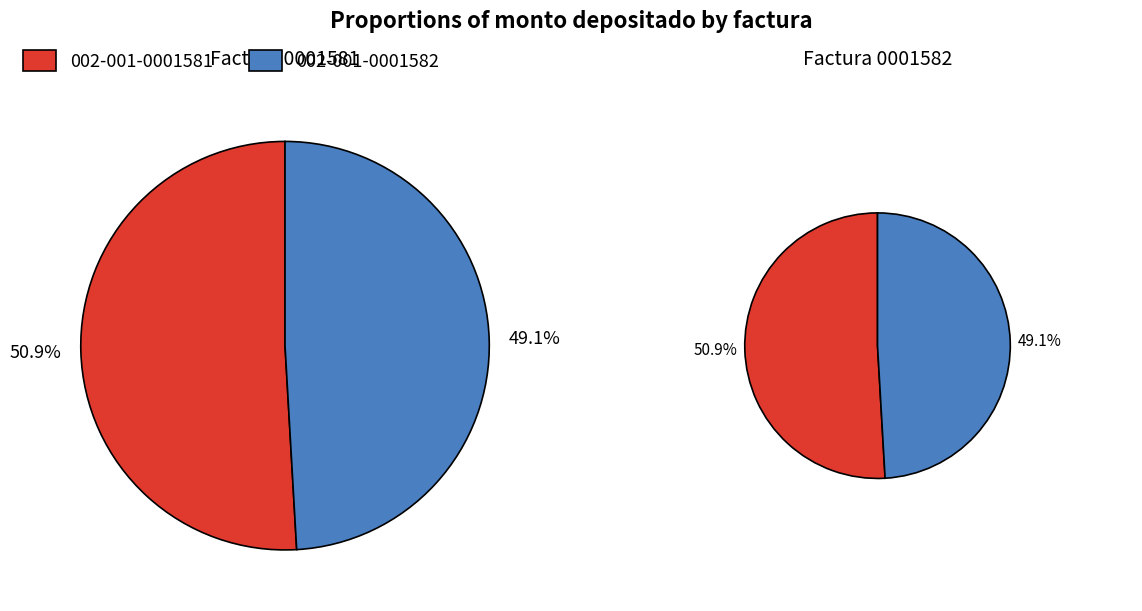

What is the change in value from 002-001-0001581 to 002-001-0001582?

-518500